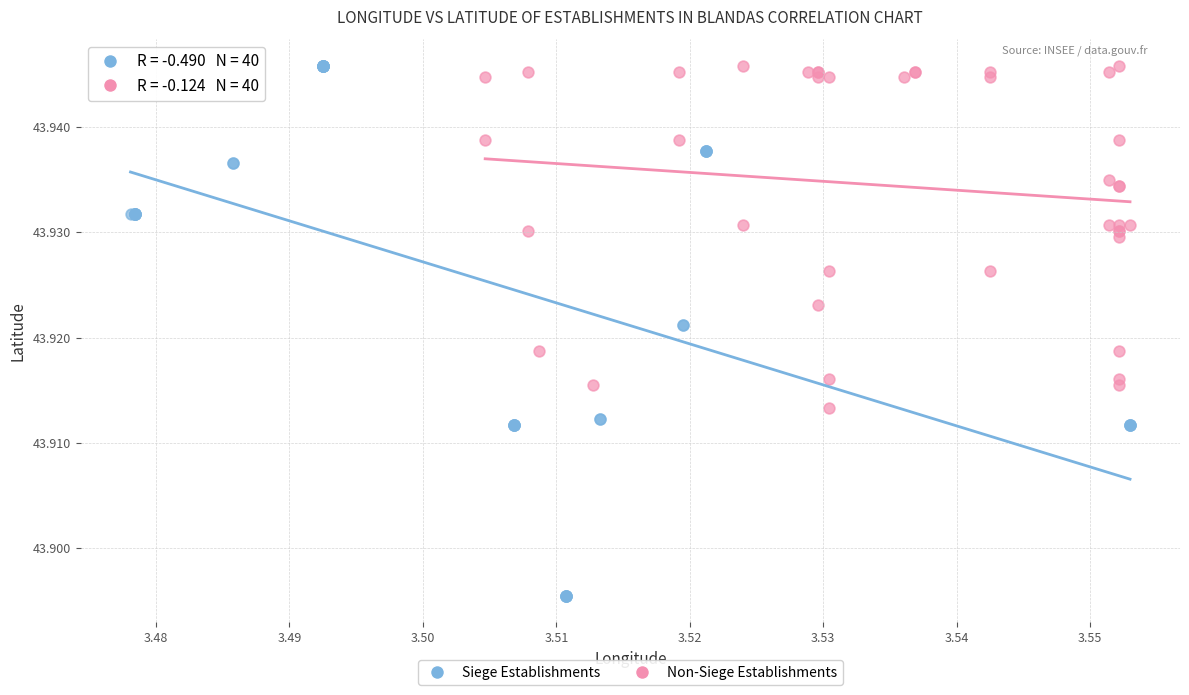

What are all the series names shown in the legend?

Siege Establishments, Non-Siege Establishments